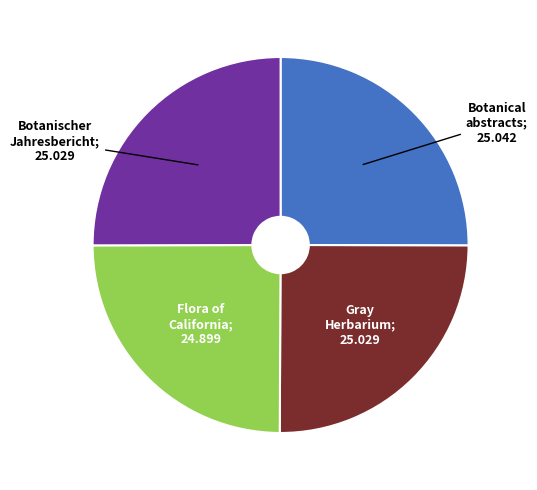

Does any single category account for the majority?

No